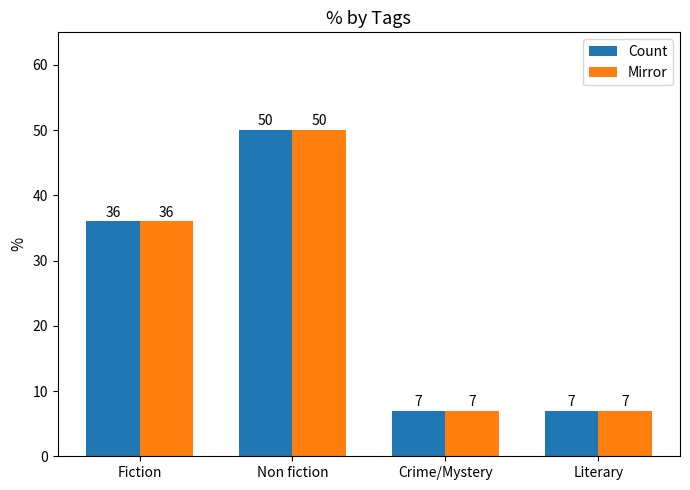

Where is Count nearest to the value 28?

Fiction